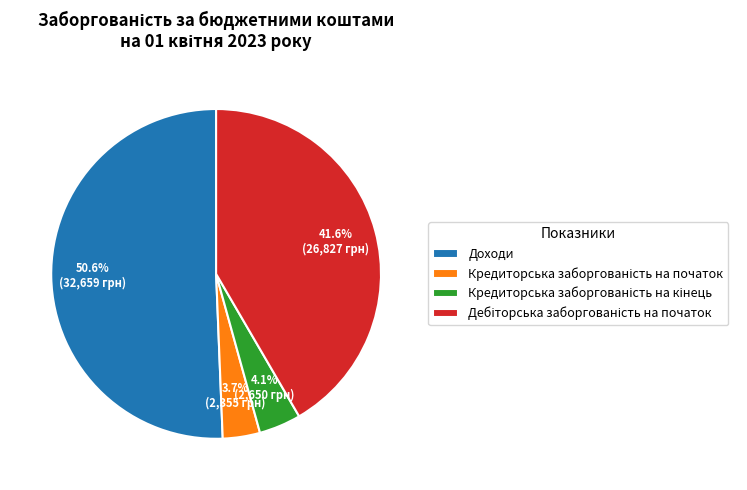

Count the number of slices in the pie.

4